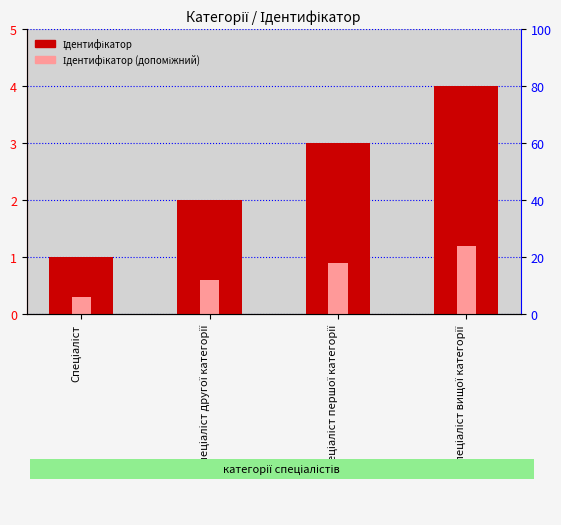

Rank the series by their average value, from highest to lowest.

Ідентифікатор, Ідентифікатор (допоміжний)